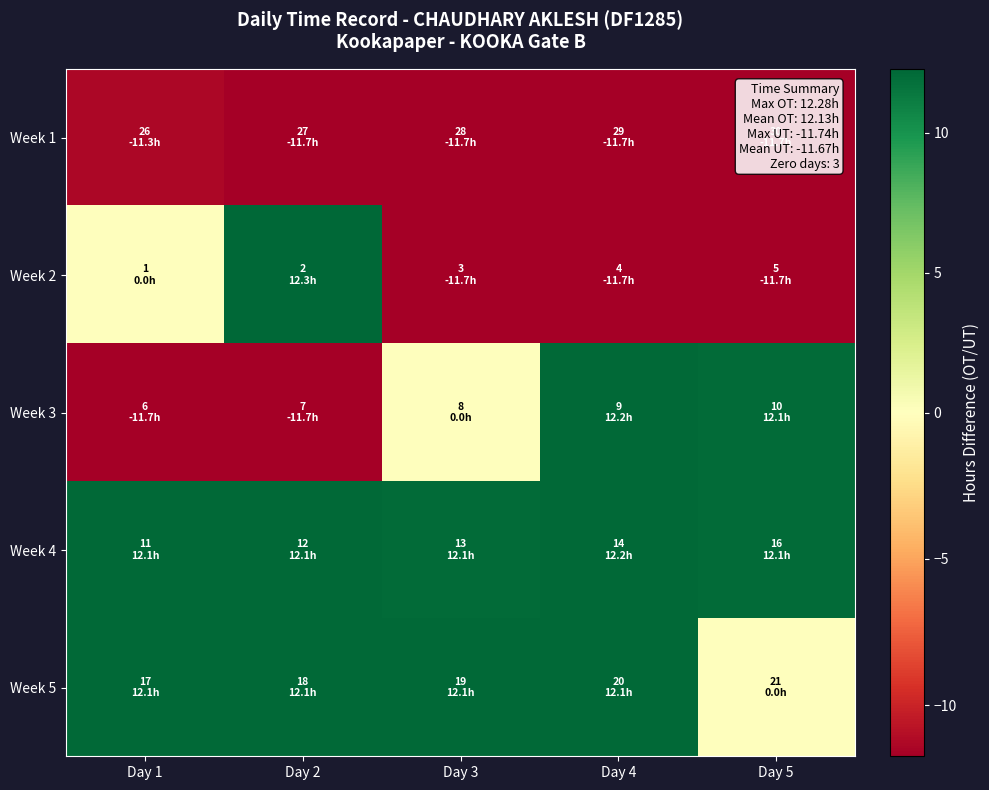

At Day 1, list the series in order from largest to smallest.

Week 4, Week 5, Week 2, Week 1, Week 3